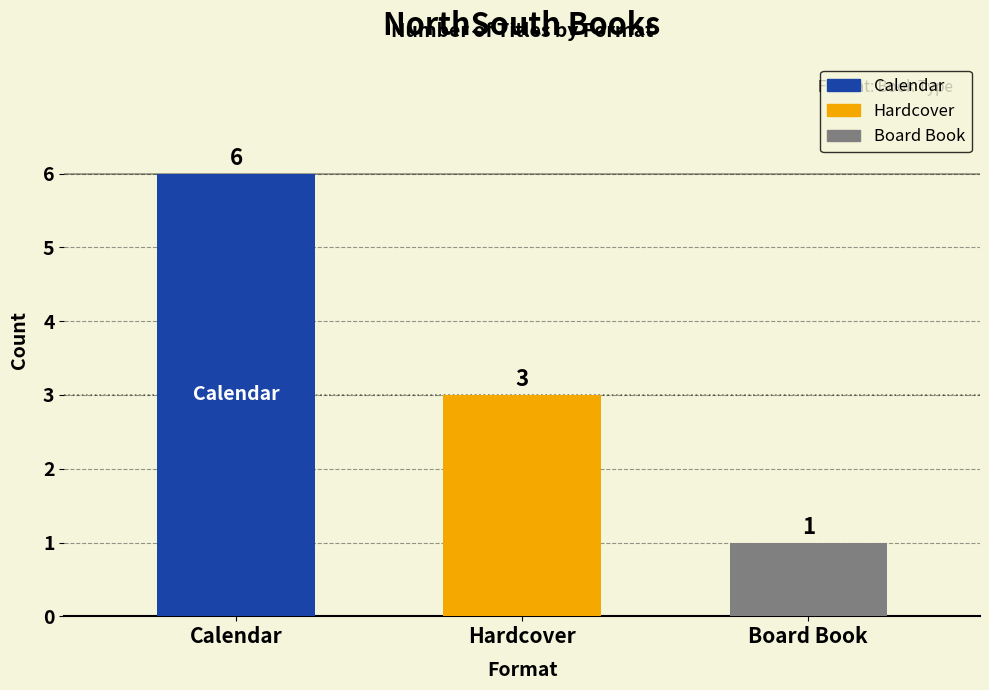

How many data points does each series have?

3